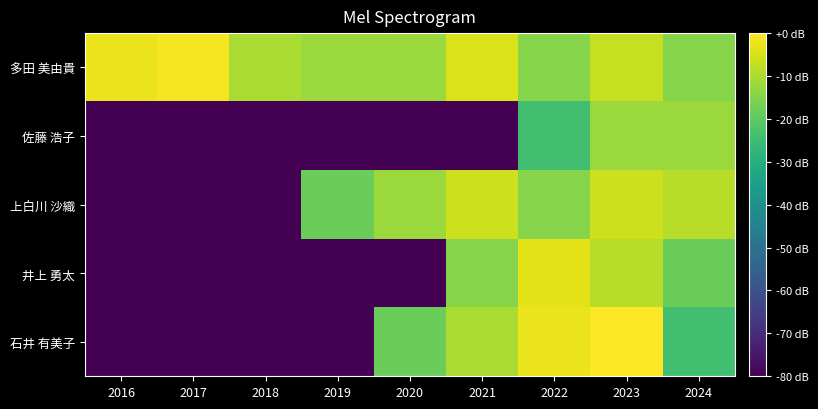

Reading right to left, extract all data points from this chart.

石井 有美子: 2024=-24.1	2023=0.0	2022=-2.5	2021=-10.1	2020=-18.1	2019=-80.0	2018=-80.0	2017=-80.0	2016=-80.0
井上 勇太: 2024=-18.1	2023=-8.5	2022=-3.3	2021=-14.5	2020=-80.0	2019=-80.0	2018=-80.0	2017=-80.0	2016=-80.0
上白川 沙織: 2024=-8.5	2023=-6.0	2022=-14.5	2021=-6.0	2020=-12.0	2019=-18.1	2018=-80.0	2017=-80.0	2016=-80.0
佐藤 浩子: 2024=-12.0	2023=-12.0	2022=-24.1	2021=-80.0	2020=-80.0	2019=-80.0	2018=-80.0	2017=-80.0	2016=-80.0
多田 美由貴: 2024=-14.5	2023=-7.2	2022=-14.5	2021=-4.1	2020=-12.0	2019=-12.0	2018=-10.1	2017=-1.2	2016=-2.5